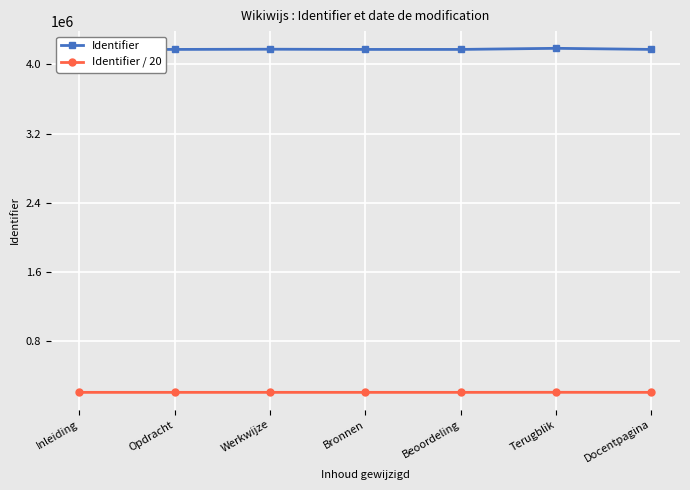

How many values in the Identifier series exceed 4171612?

3